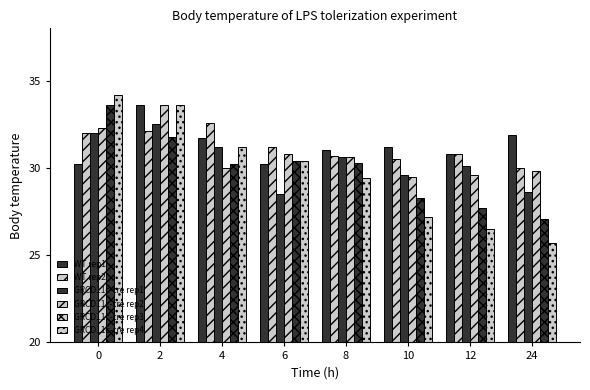

Are the bars grouped side by side (vs. stacked)?

Yes